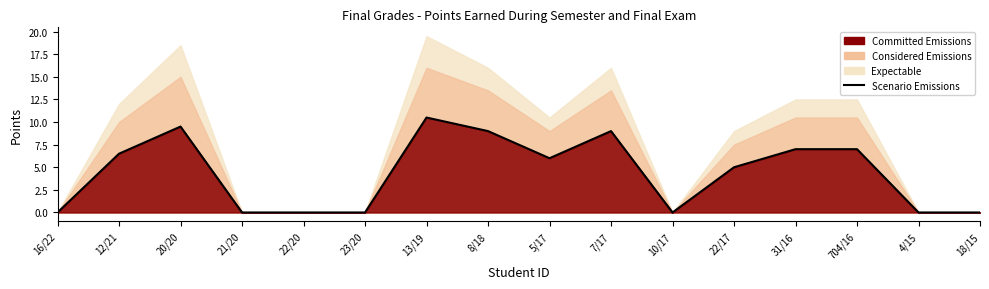

List the labels in order of value, smallest first.

16/22, 21/20, 22/20, 23/20, 10/17, 4/15, 18/15, 22/17, 5/17, 12/21, 31/16, 704/16, 8/18, 7/17, 20/20, 13/19